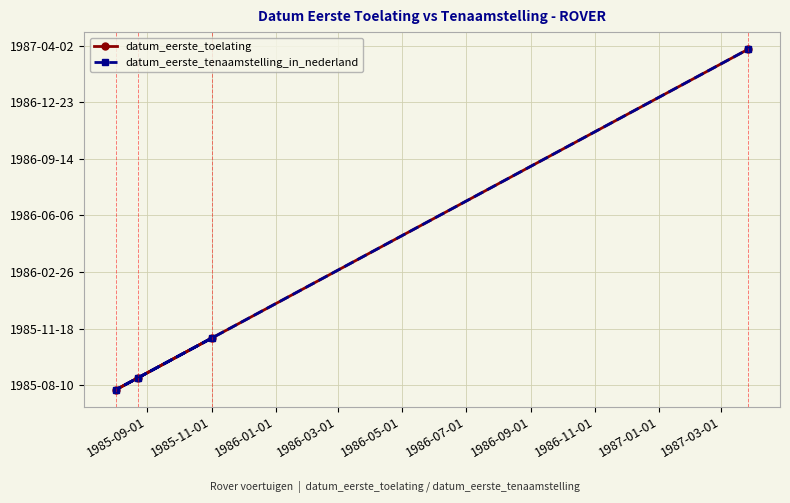

What is the sum of the datum_eerste_tenaamstelling_in_nederland values at 1985-11-01 and 1986-03-01?

12007